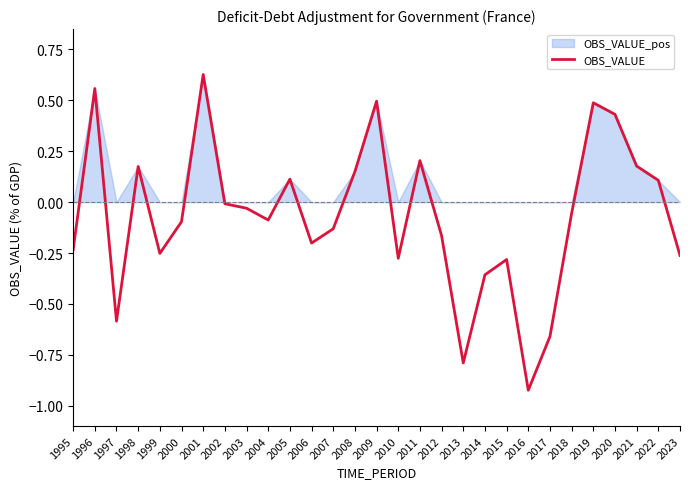

Between 2019 and 1995, which is larger?

2019